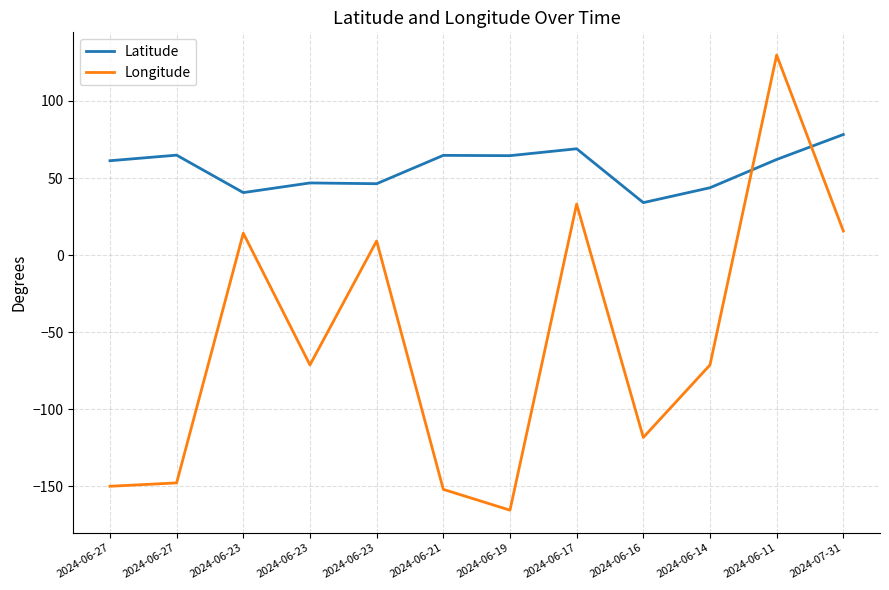

At 2024-06-27, list the series in order from largest to smallest.

Latitude, Longitude